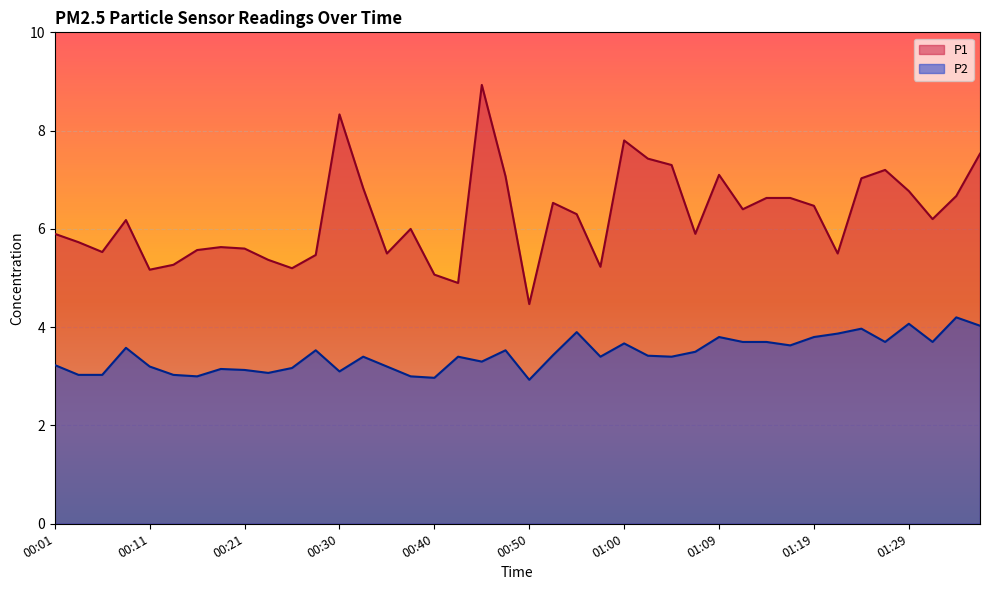

True or false: P1 and P2 intersect in this chart.

False